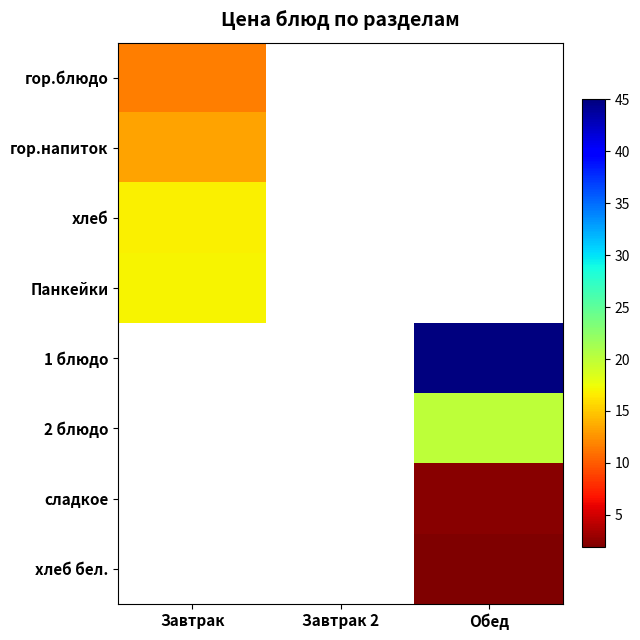

Count the number of data series in this chart.

8